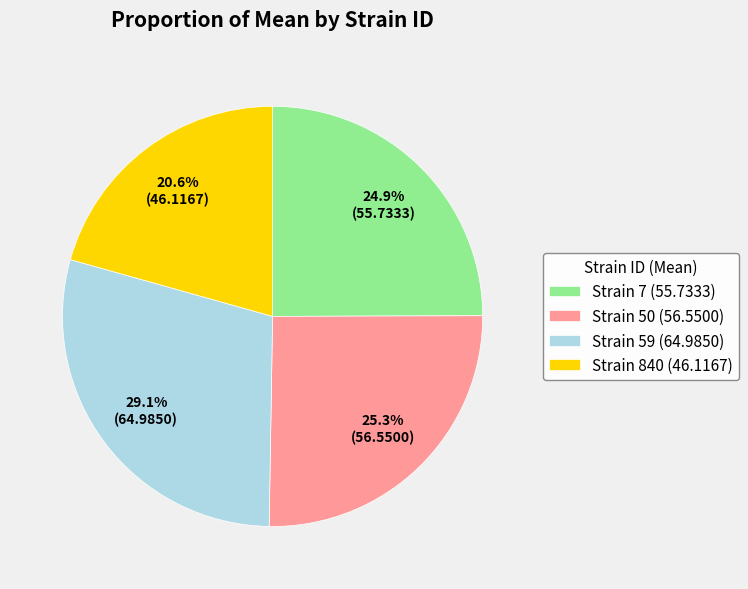

Which category has the smallest portion of the pie?

Strain 840 (46.1167)